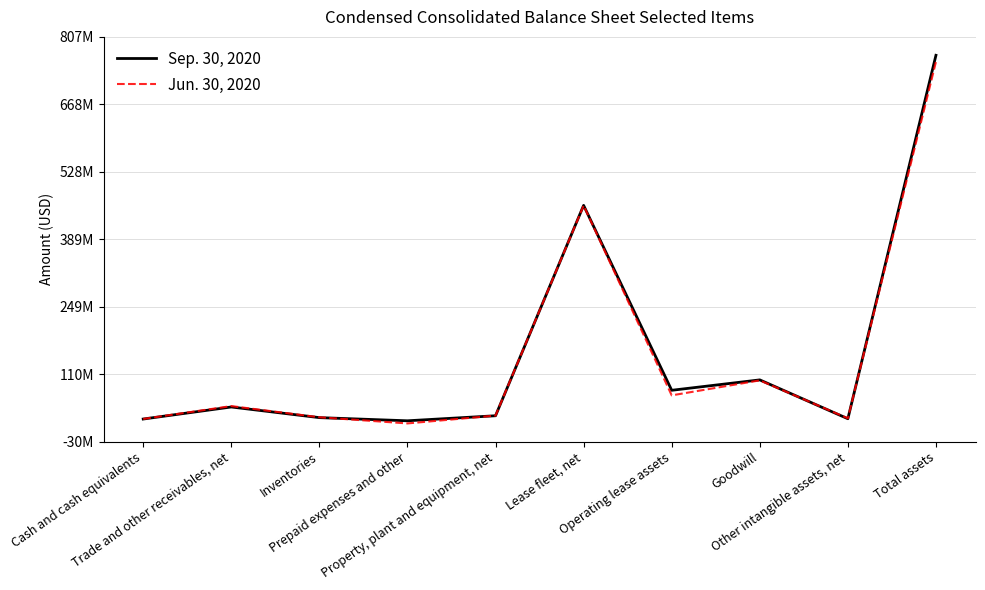

What is the value of the Sep. 30, 2020 point at the 3rd from the left?

20192000